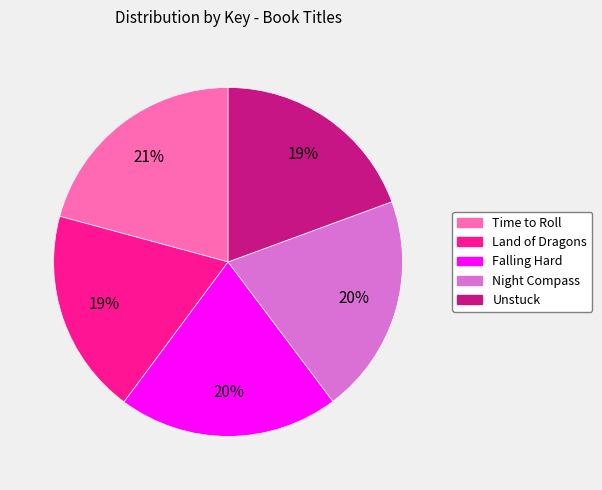

Between Unstuck and Falling Hard, which is larger?

Falling Hard